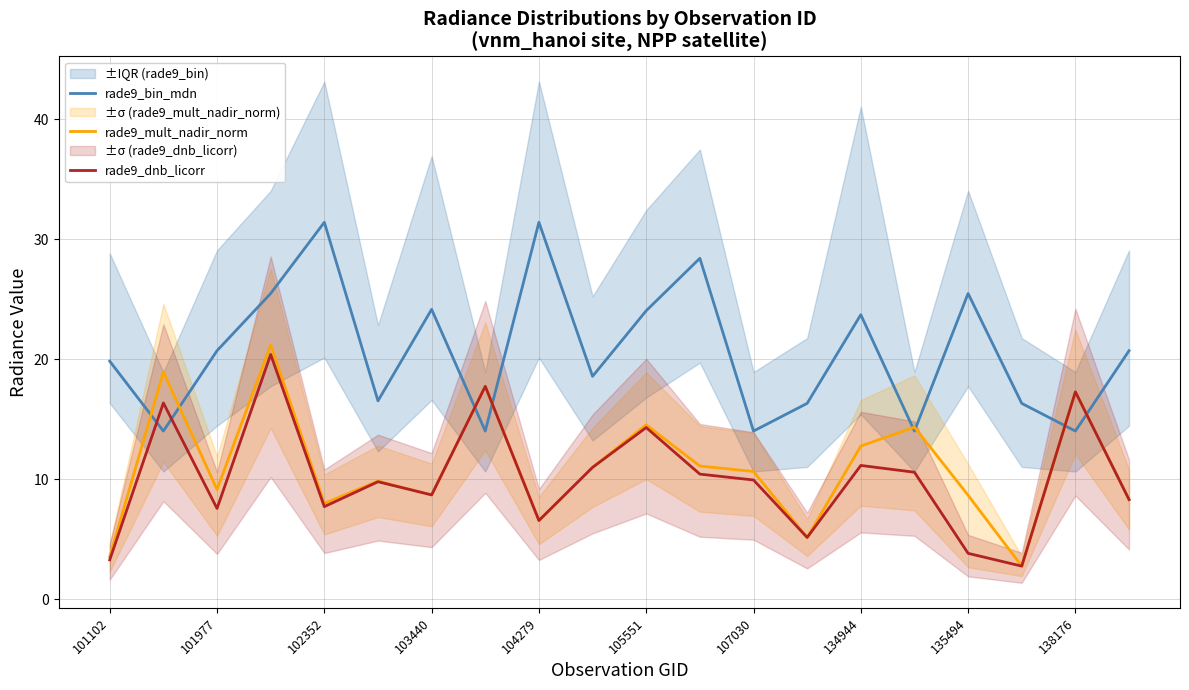

The value of rade9_mult_nadir_norm at 135494 is 5.8. True or false?

False